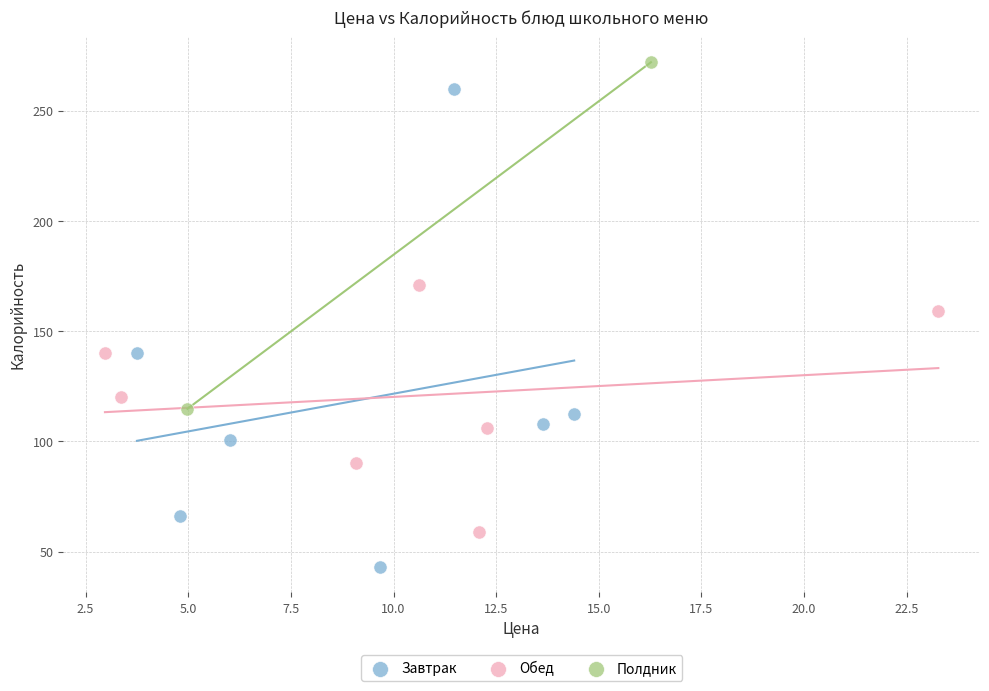

Which series reaches the minimum Y coordinate?

Завтрак